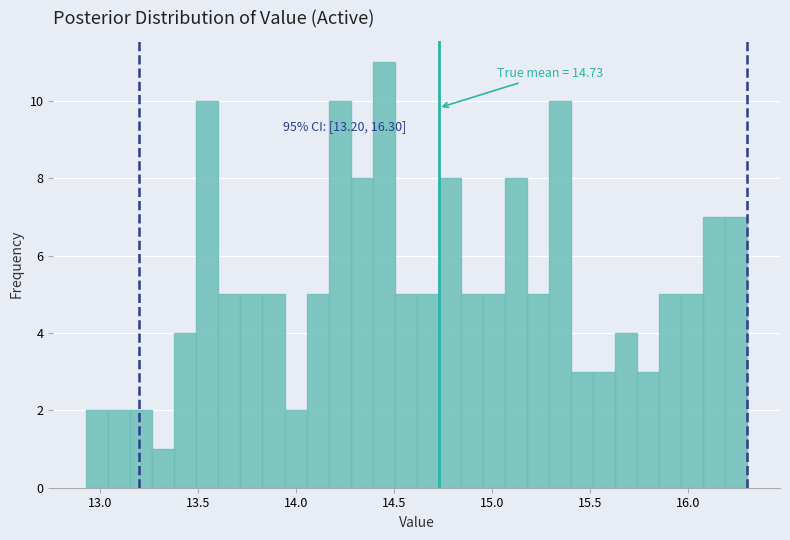

Around what value on the x-axis is the tallest bar? Give the approximate position of its centre, as read against the axis.

14.45